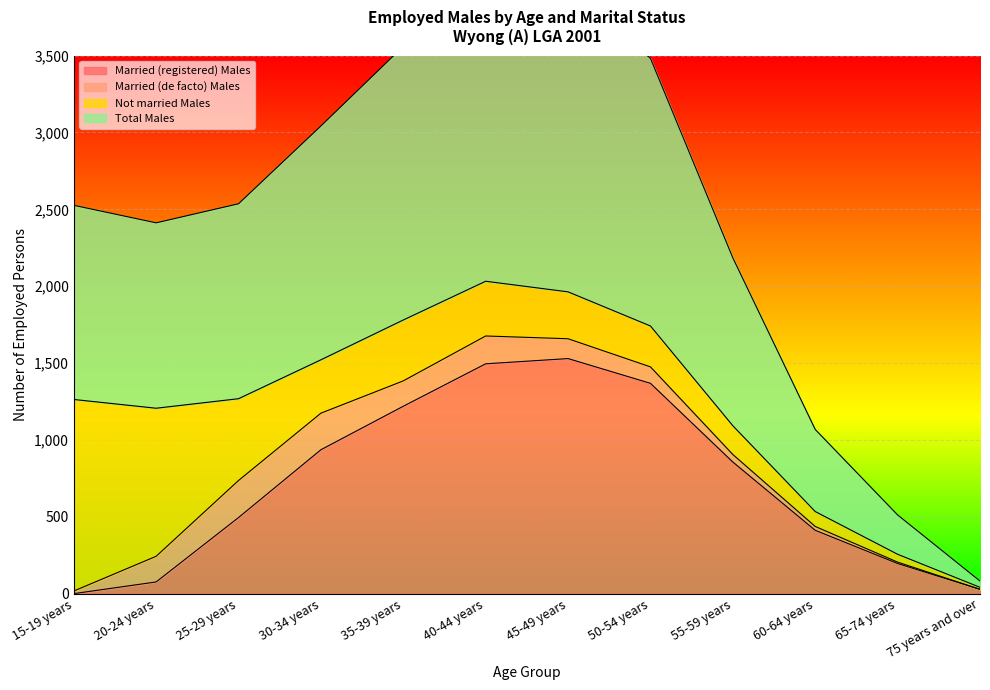

True or false: Married (registered) Males and Total Males intersect in this chart.

False